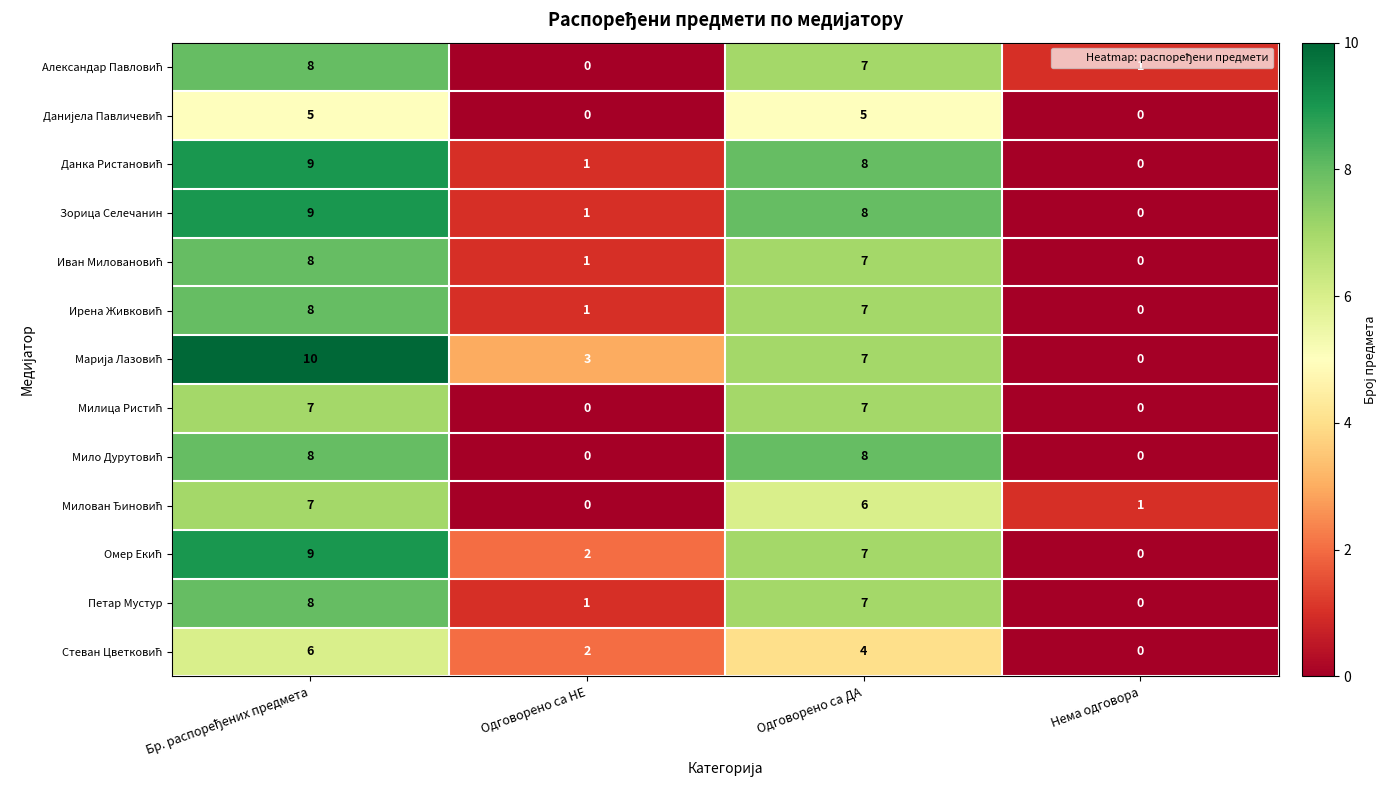

What is the difference between the highest and lowest values at Одговорено са ДА?

4